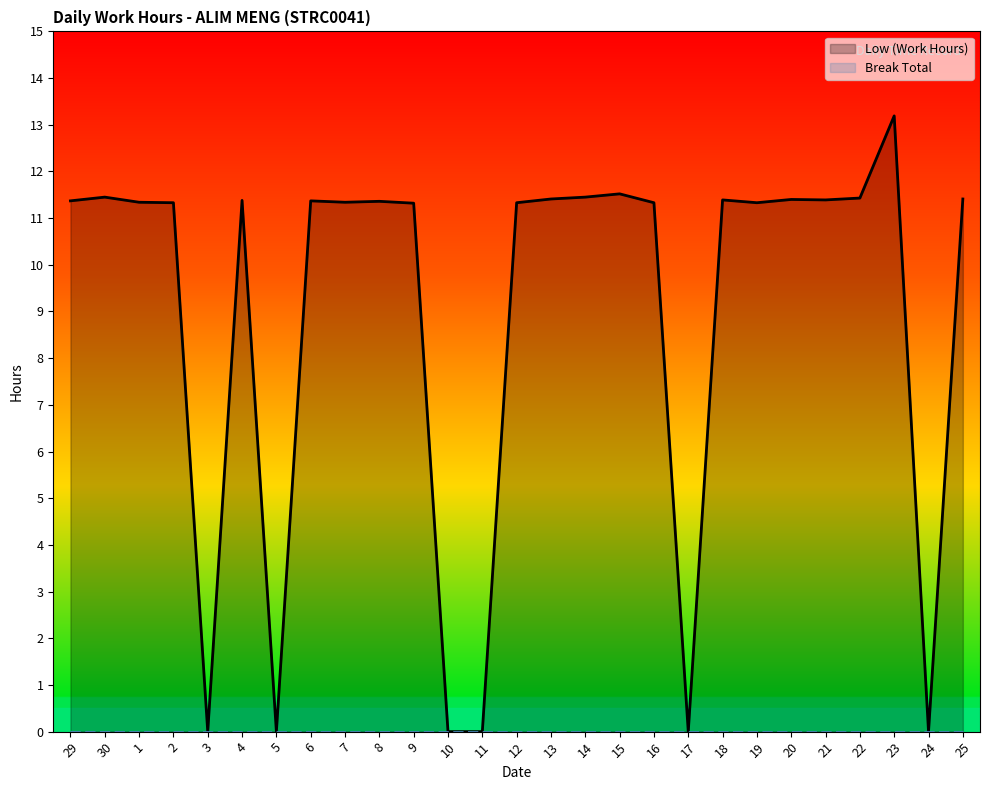

Reading left to right, extract all data points from this chart.

29=11.4	30=11.4	1=11.3	2=11.3	3=0.0	4=11.4	5=0.0	6=11.4	7=11.3	8=11.4	9=11.3	10=0.0	11=0.0	12=11.3	13=11.4	14=11.4	15=11.5	16=11.3	17=0.0	18=11.4	19=11.3	20=11.4	21=11.4	22=11.4	23=13.2	24=0.0	25=11.4